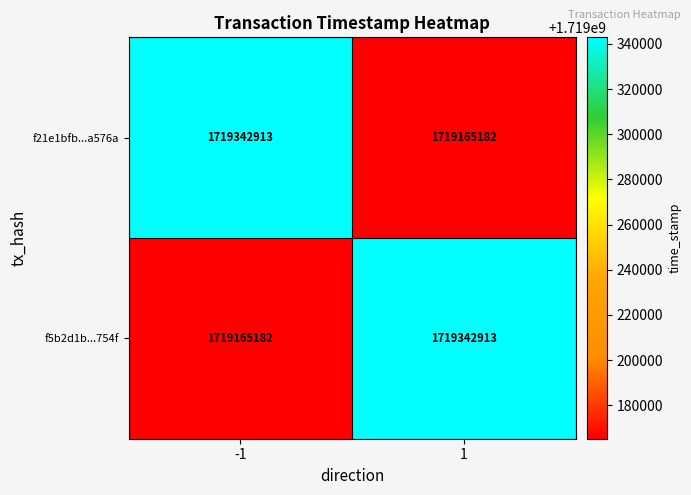

What is the difference between the highest and lowest values at -1?

177731